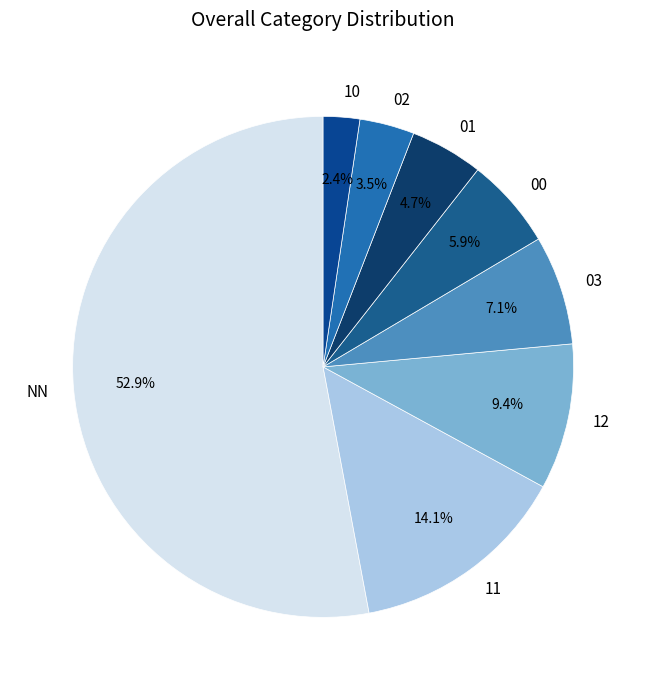

Is the sum of 11 and 03 greater than half?

No